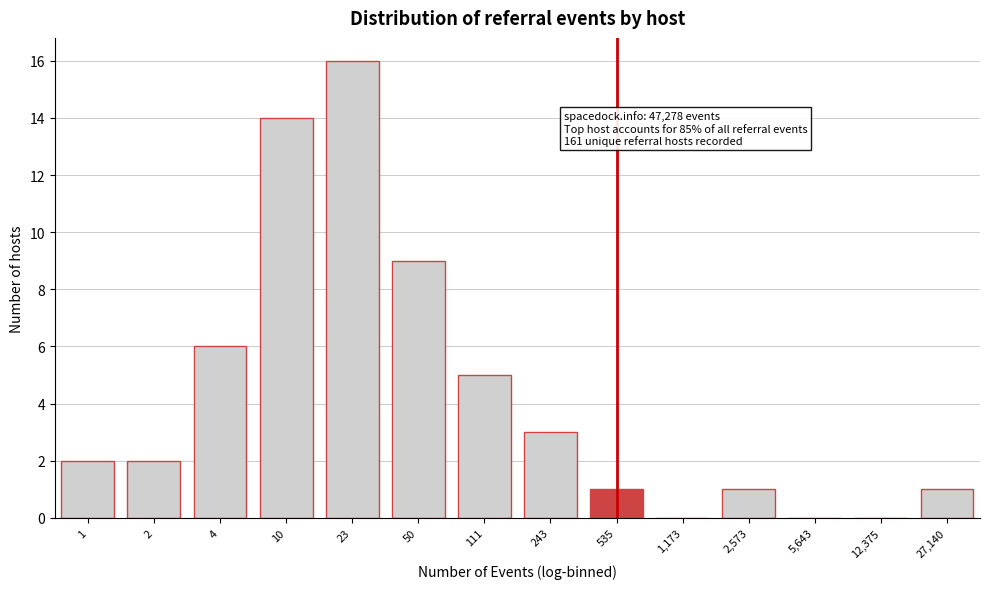

Reading right to left, transcribe all the data shown in this chart.

27,140=1	12,375=0	5,643=0	2,573=1	1,173=0	535=1	243=3	111=5	50=9	23=16	10=14	4=6	2=2	1=2